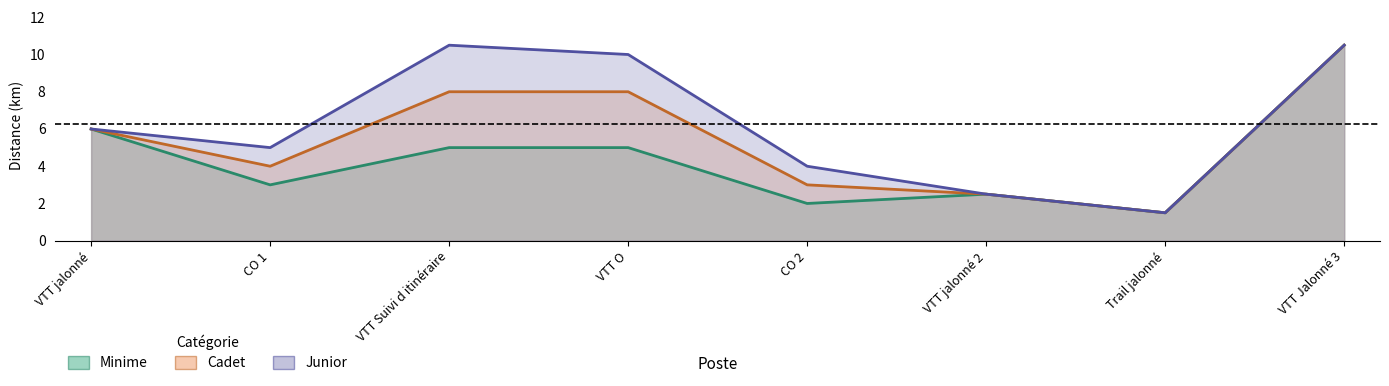

How many data points in cadet are less than 6?

4